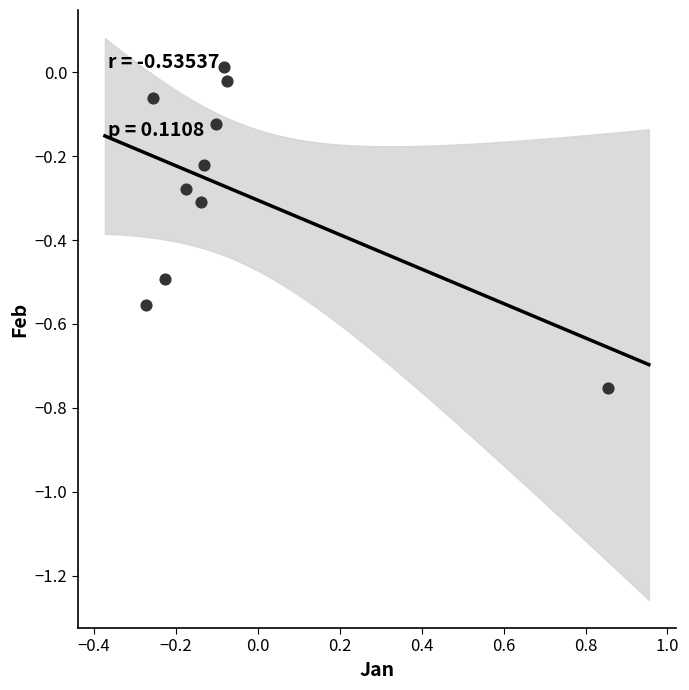

What is the range of X values (max minus min)?

1.1